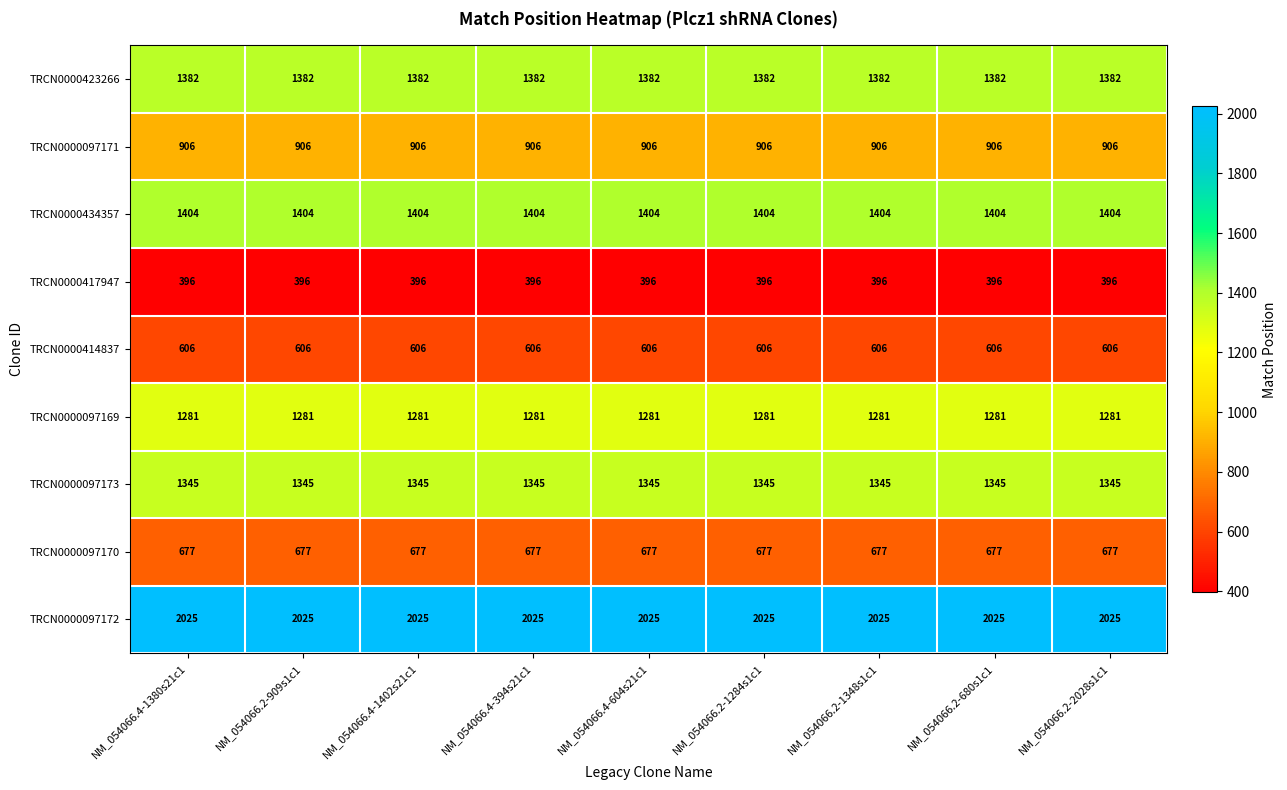

Rank the series at NM_054066.4-1402s21c1 from highest to lowest value.

TRCN0000097172, TRCN0000434357, TRCN0000423266, TRCN0000097173, TRCN0000097169, TRCN0000097171, TRCN0000097170, TRCN0000414837, TRCN0000417947